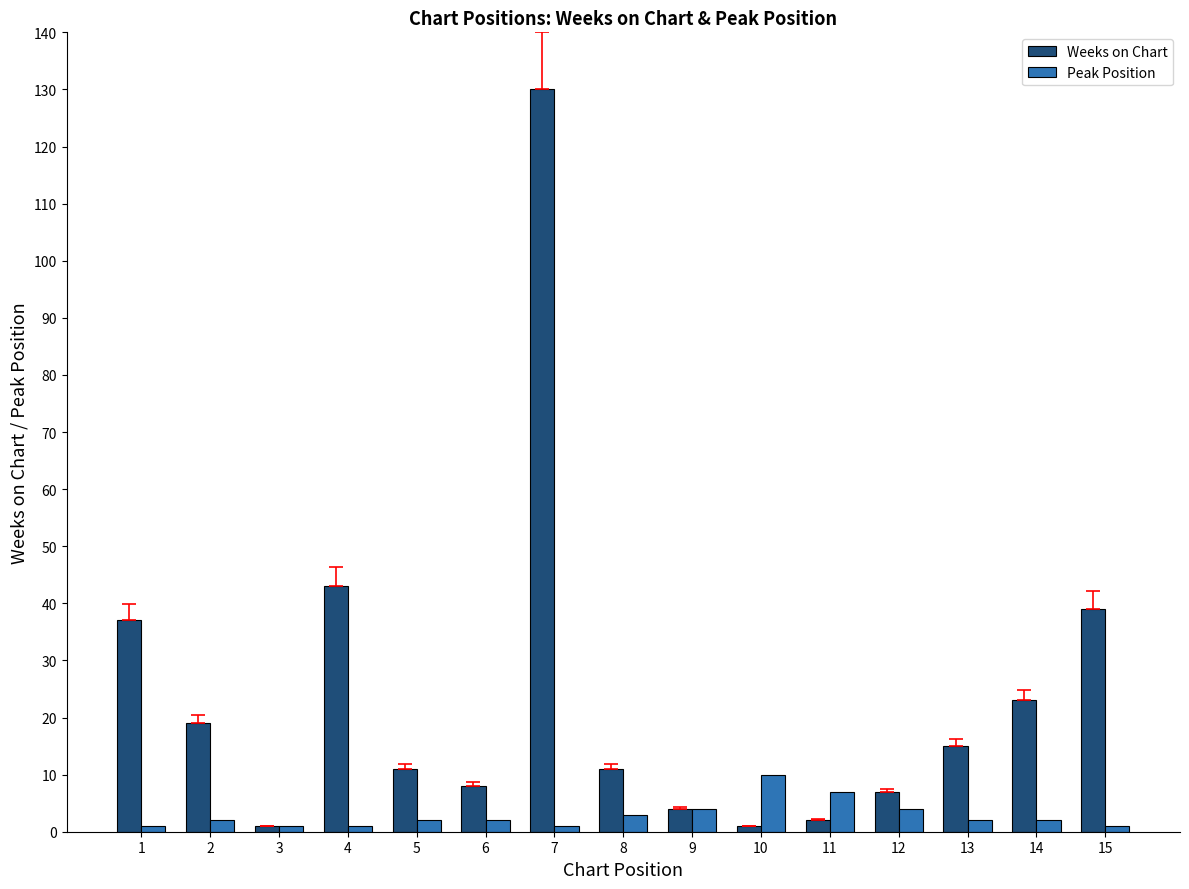

Reading right to left, extract all data points from this chart.

Weeks on Chart: 39	23	15	7	2	1	4	11	130	8	11	43	1	19	37
Peak Position: 1	2	2	4	7	10	4	3	1	2	2	1	1	2	1